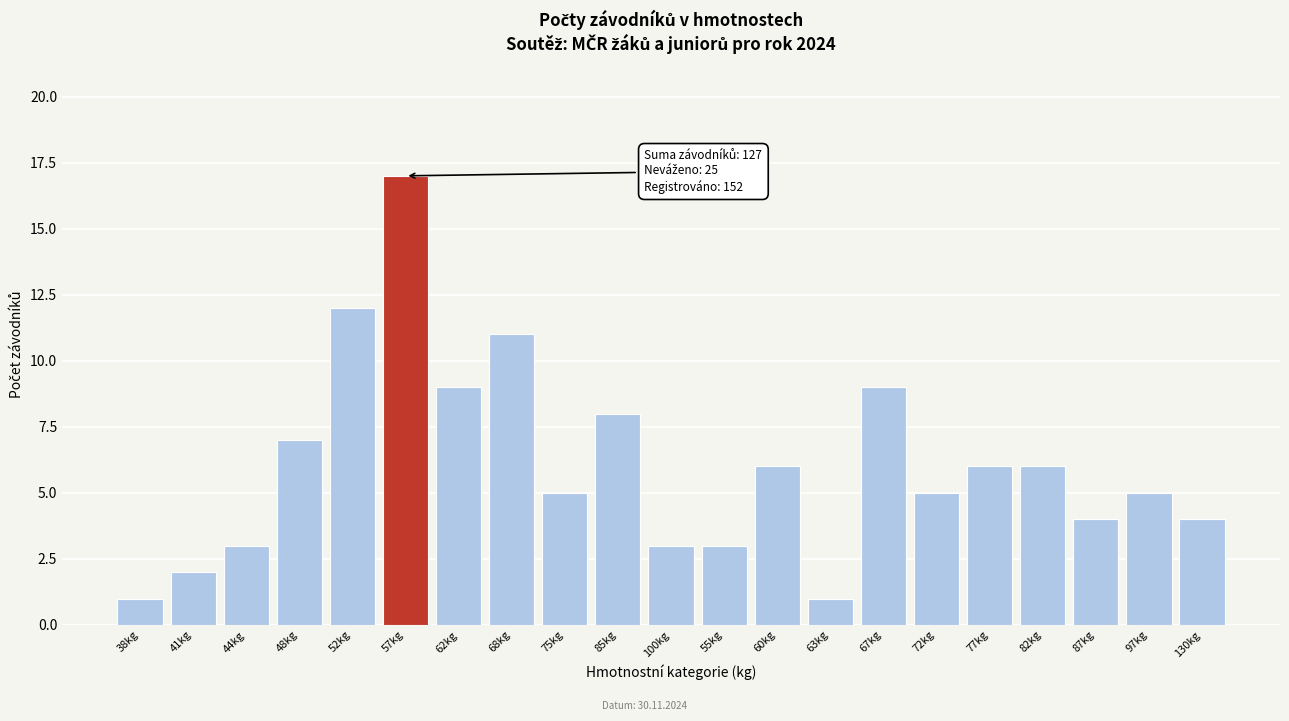

Reading left to right, list all the values displayed in this chart.

38kg=1	41kg=2	44kg=3	48kg=7	52kg=12	57kg=17	62kg=9	68kg=11	75kg=5	85kg=8	100kg=3	55kg=3	60kg=6	63kg=1	67kg=9	72kg=5	77kg=6	82kg=6	87kg=4	97kg=5	130kg=4